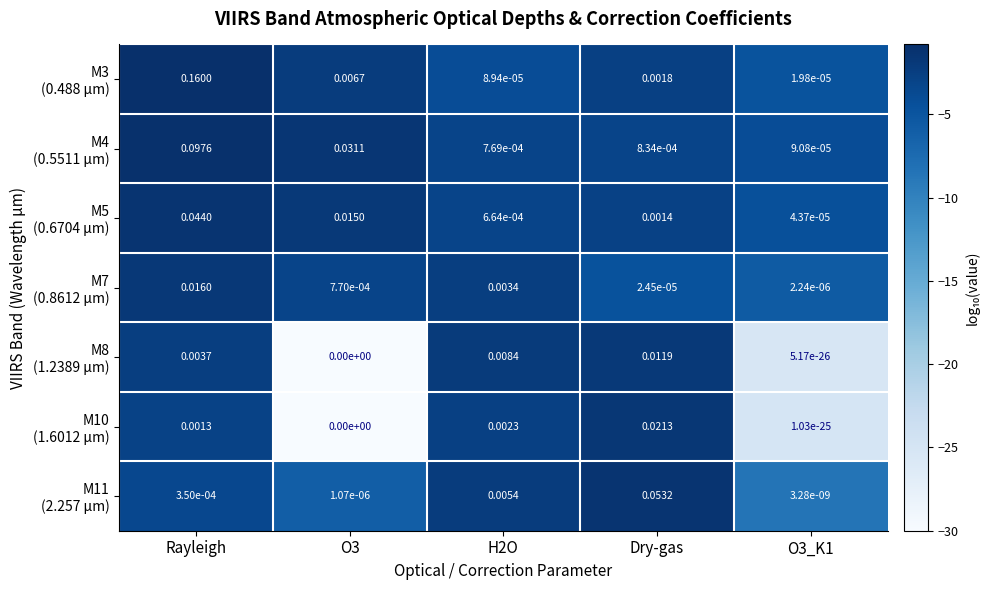

At which category is the sum across all series the highest?

Rayleigh